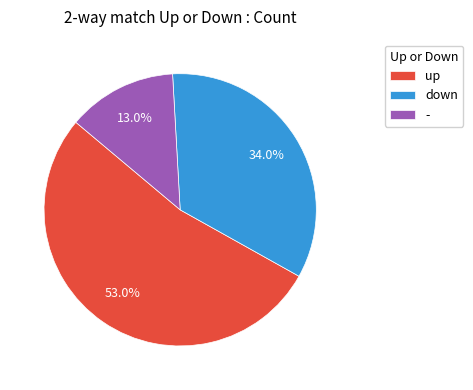

Which has a higher value, up or down?

up